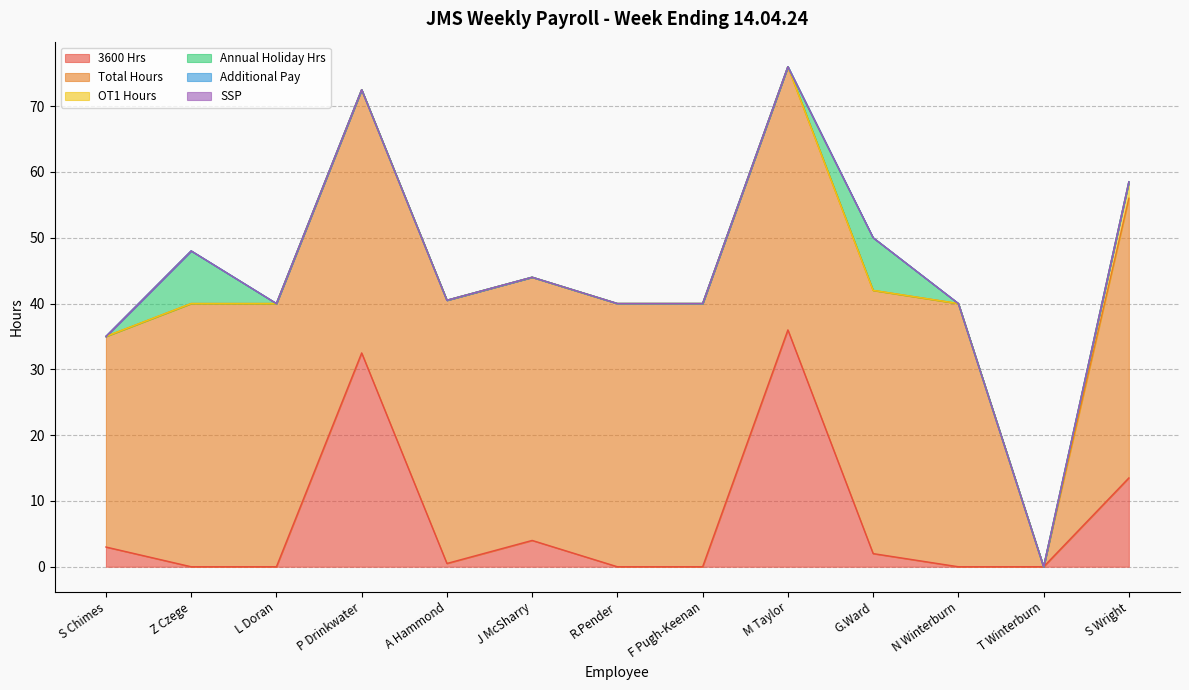

What is the label of the 7th point from the left?

R.Pender